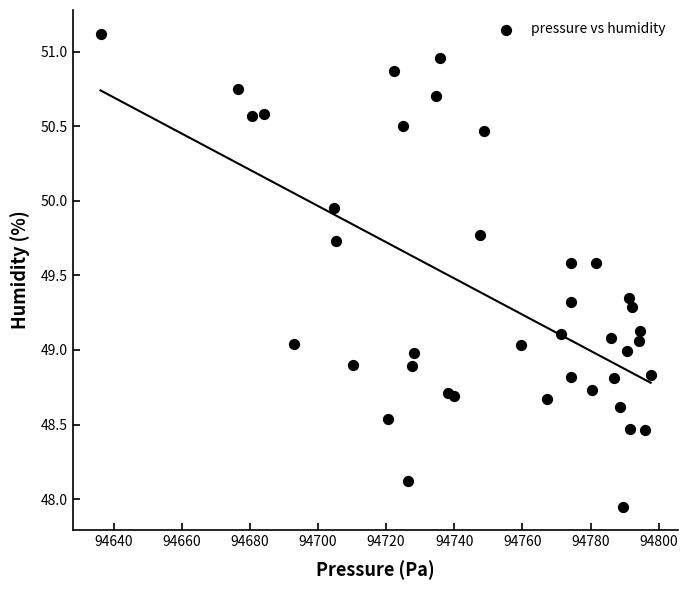

What is the range of Y values (max minus min)?

3.2